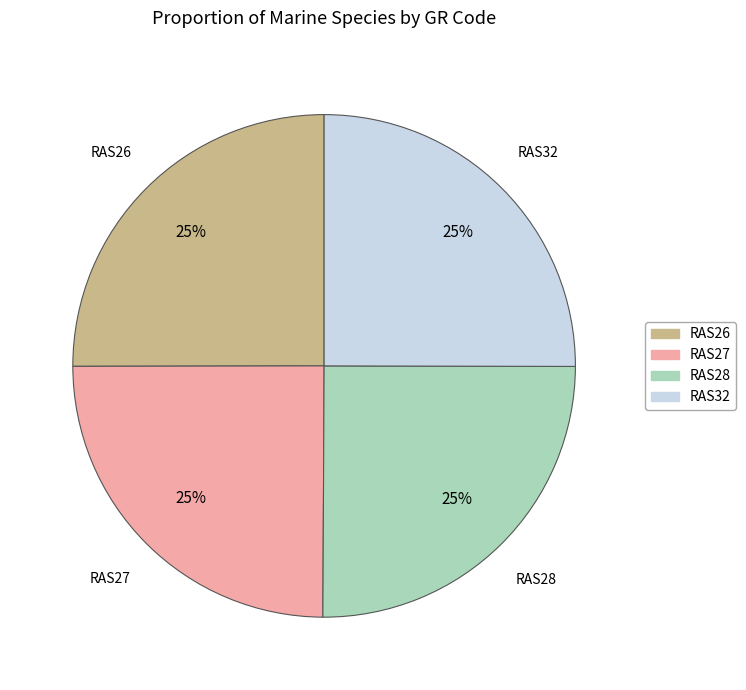

The RAS28 slice represents 25% of the pie. True or false?

True